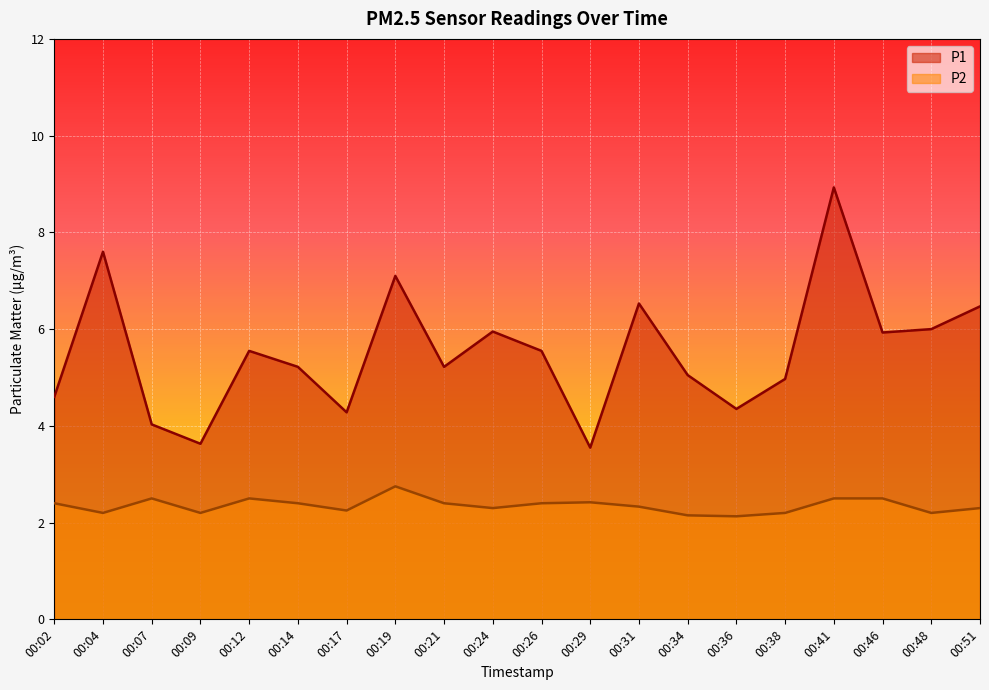

Which series has the widest spread of values?

P1